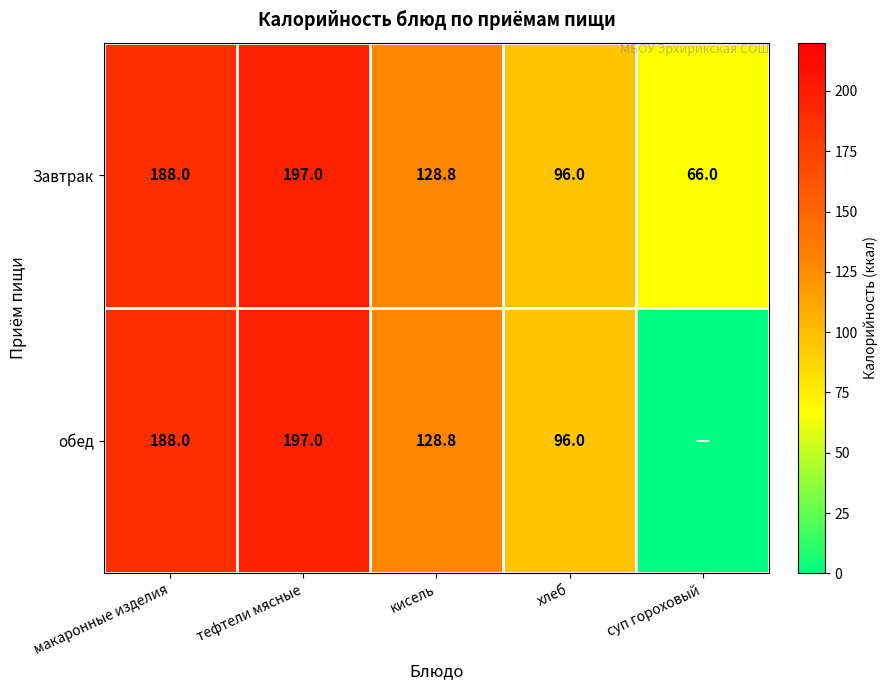

The value of обед at тефтели мясные is 197.0. True or false?

True